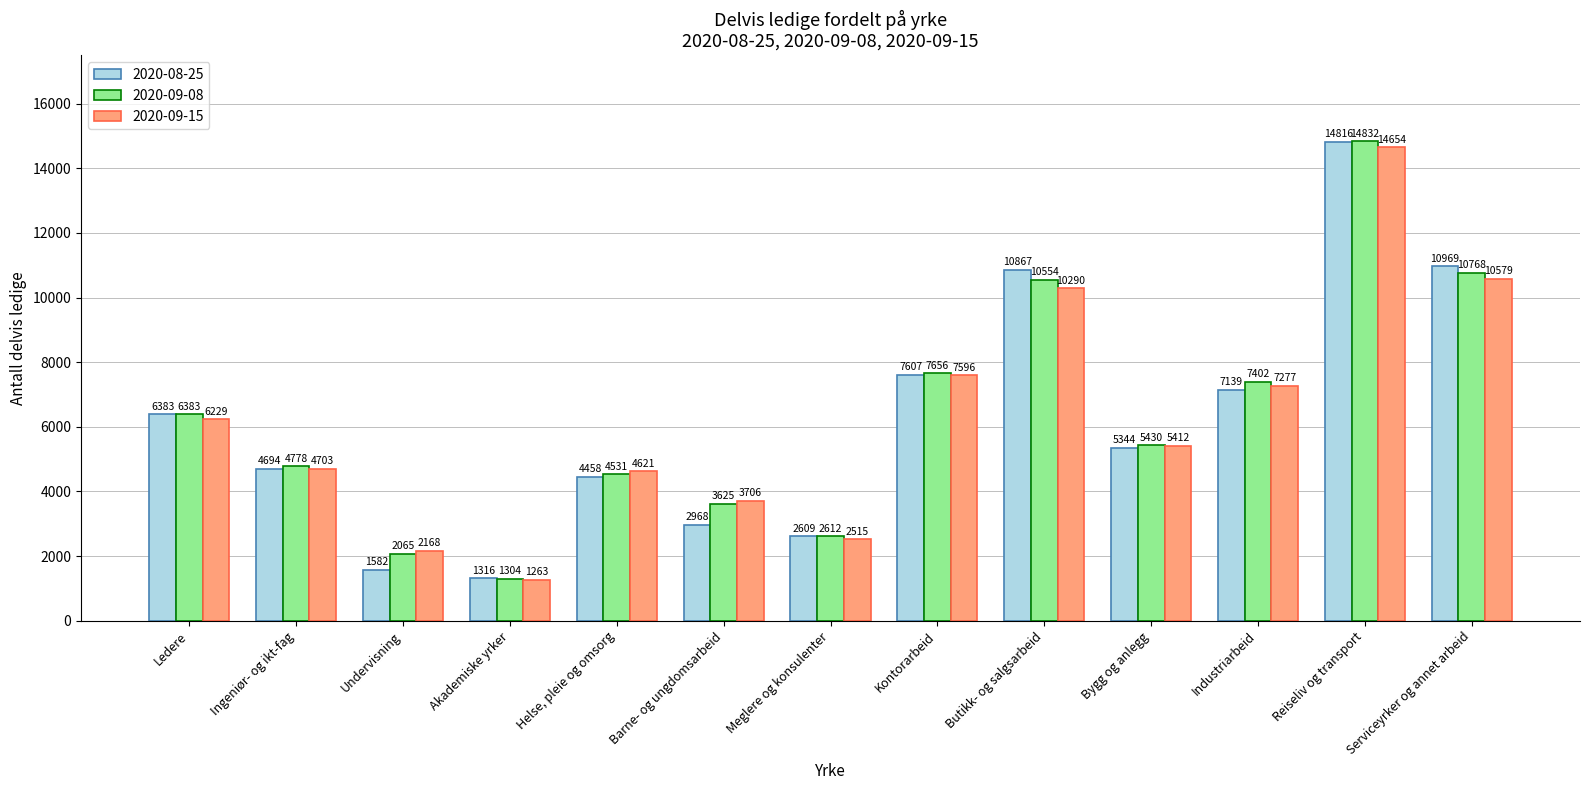

How many values in the 2020-09-15 series are below 5412?

6